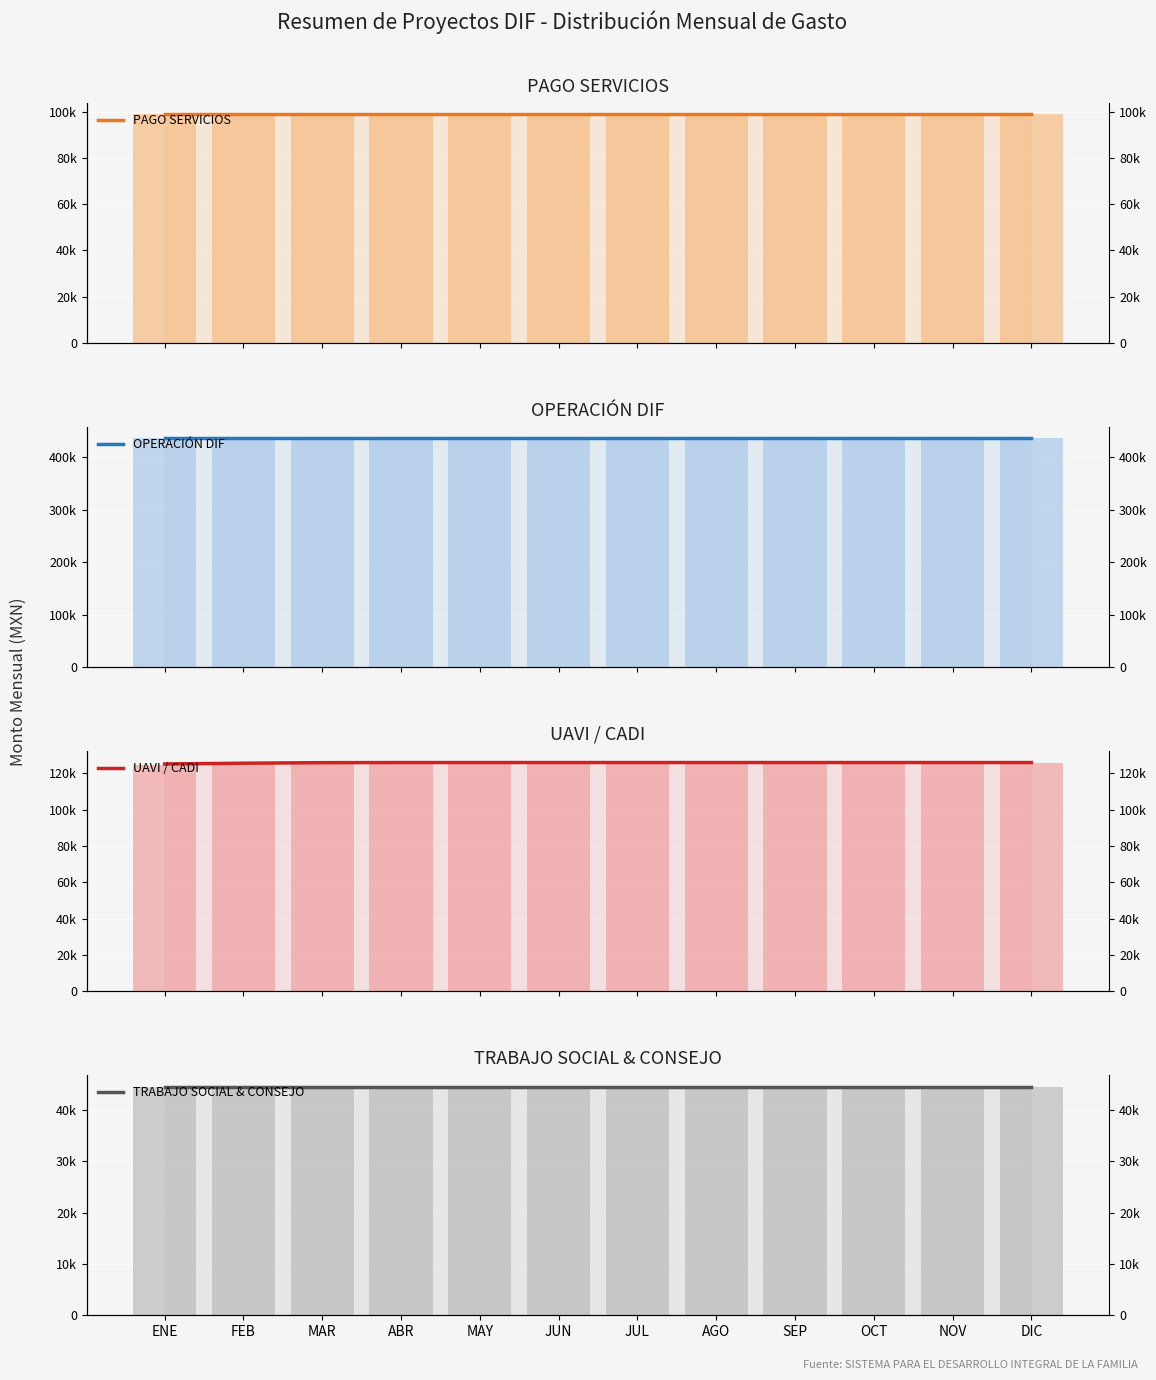

What are all the series names shown in the legend?

PAGO SERVICIOS, OPERACIÓN DIF, UAVI / CADI, TRABAJO SOCIAL & CONSEJO